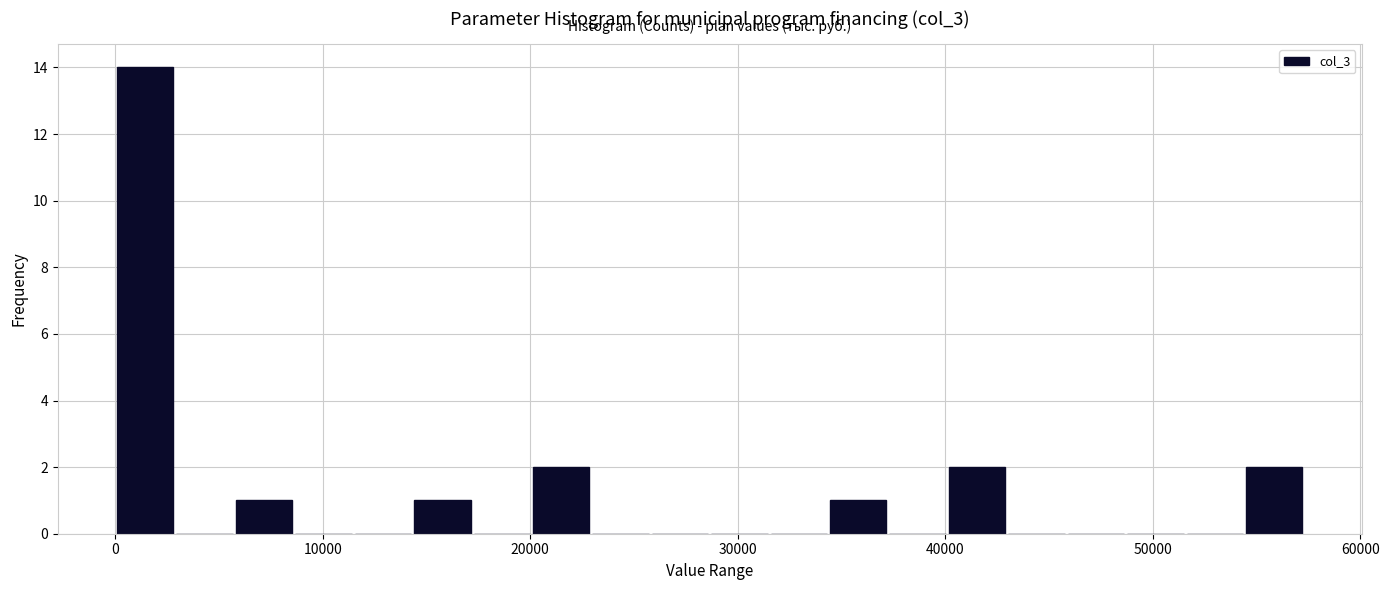

Around what value on the x-axis is the tallest bar? Give the approximate position of its centre, as read against the axis.

1000